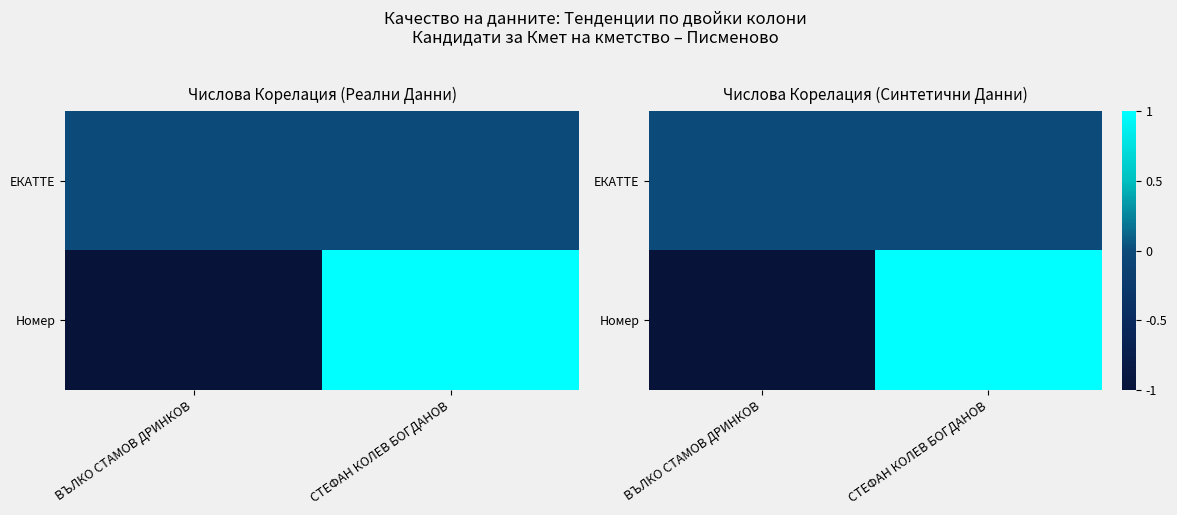

How many positive values does the Номер series have?

1